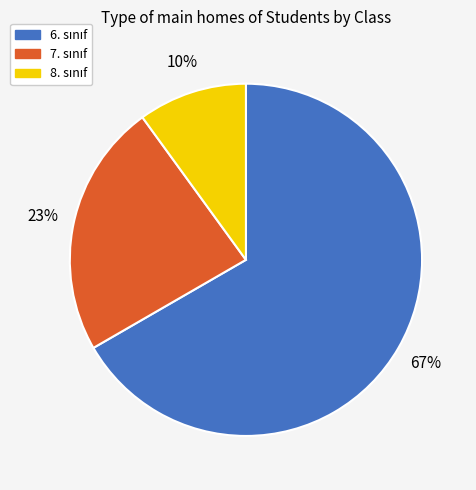

Is there a majority slice in this chart?

Yes